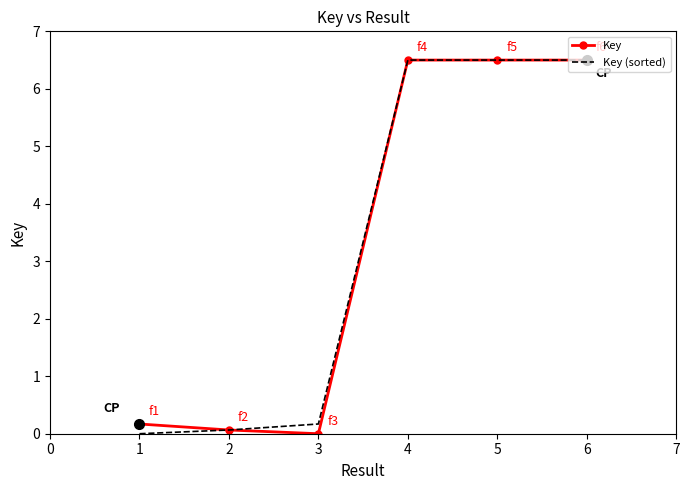

The value of Key at 4 is 6.5. True or false?

True